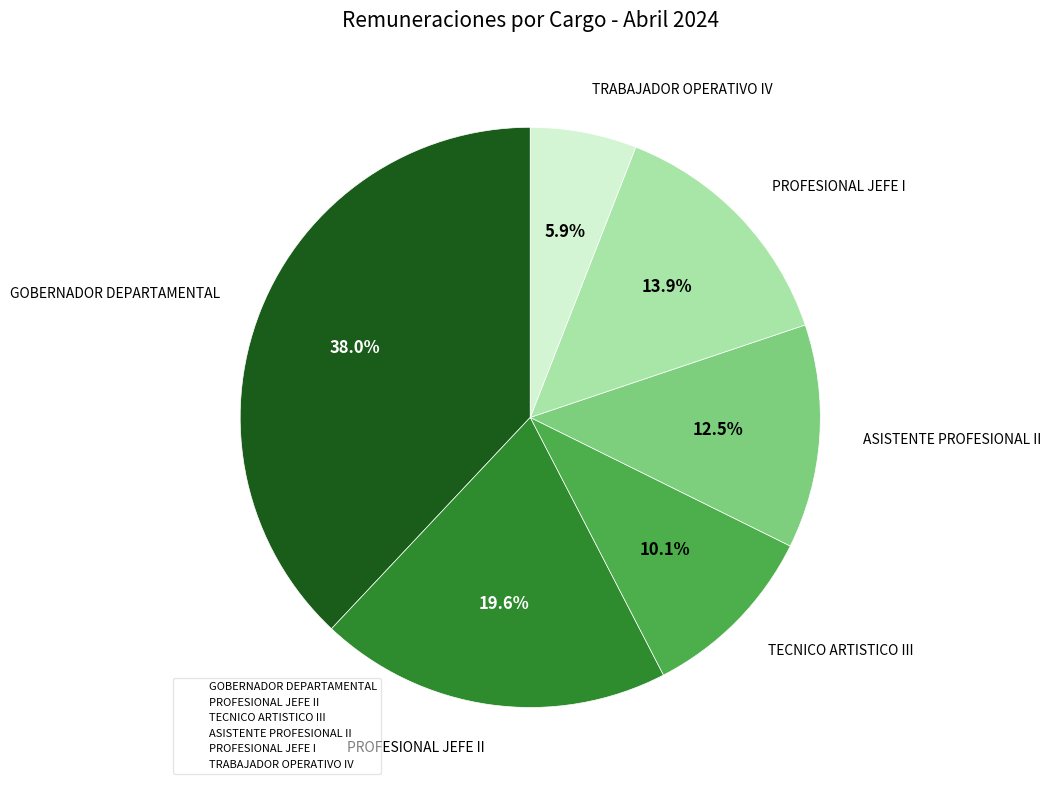

Is there any slice that represents more than half of the pie?

No